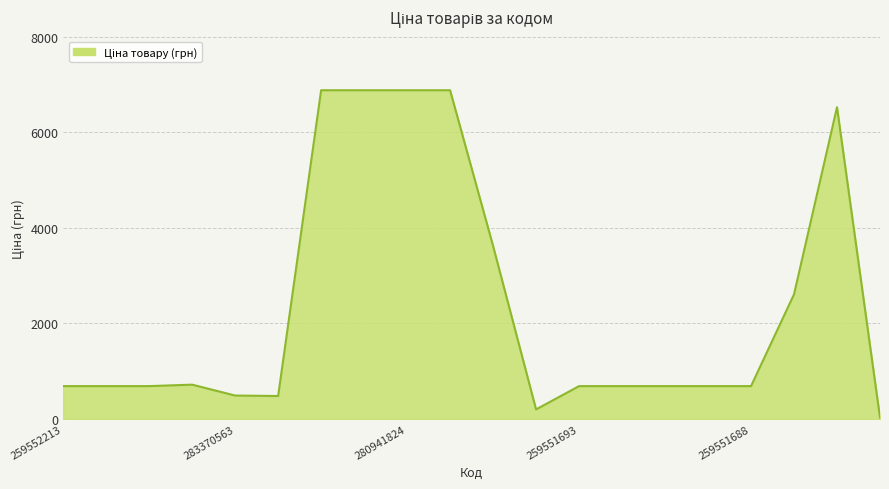

What is the greatest value displayed?

6879.5